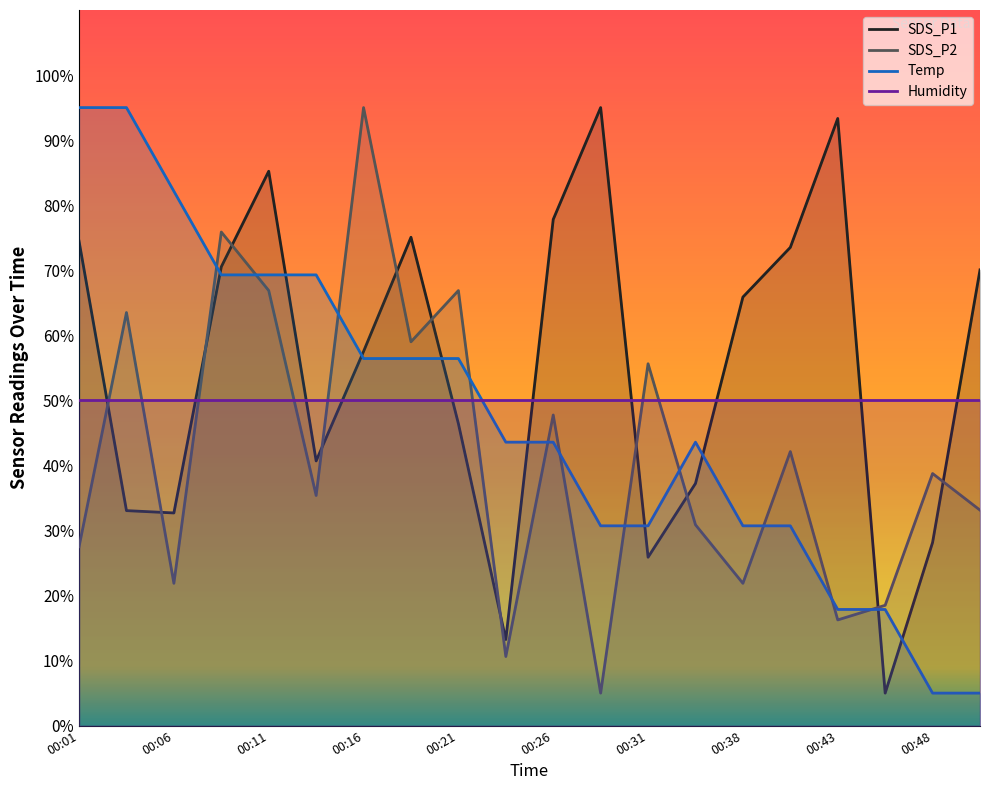

The Temp series shows 64.5 at 00:36. True or false?

False